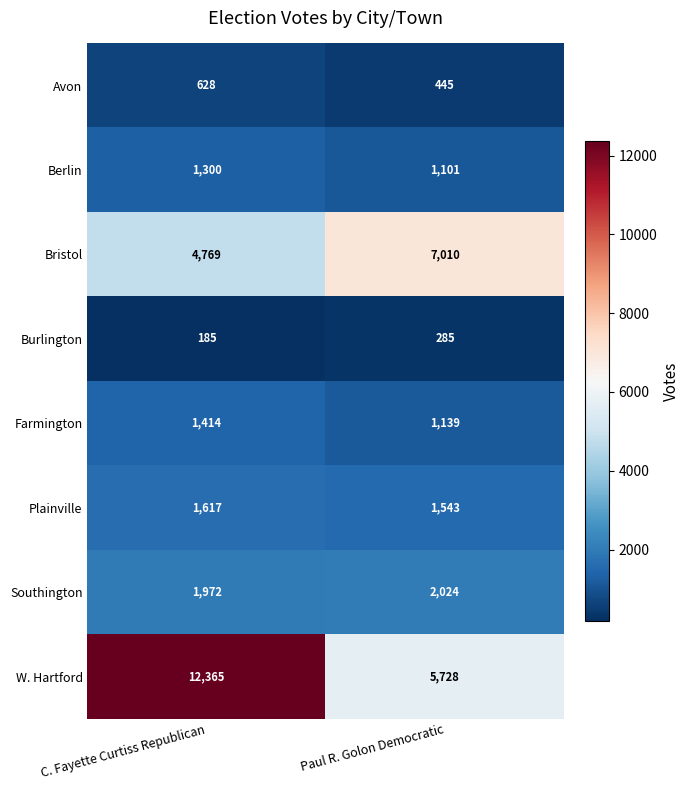

What is the difference between the highest and lowest values at C. Fayette Curtiss Republican?

12180